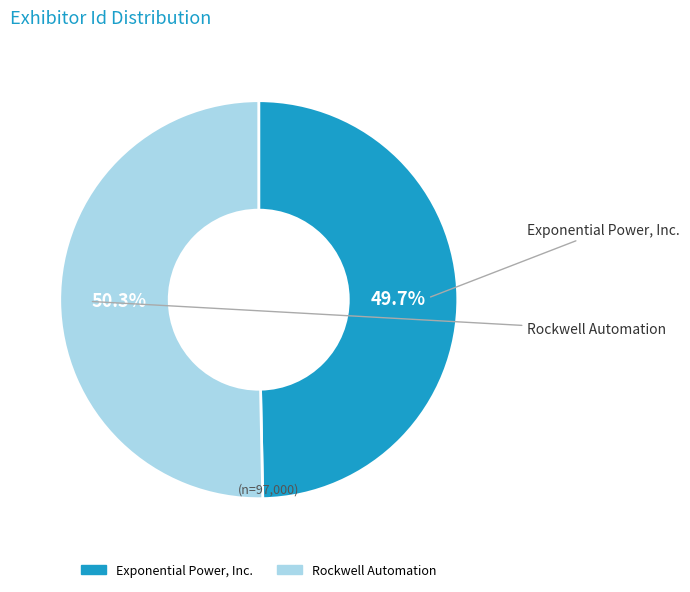

To the nearest percent, what is the difference between the Rockwell Automation and Exponential Power, Inc. slice percentages?

1%